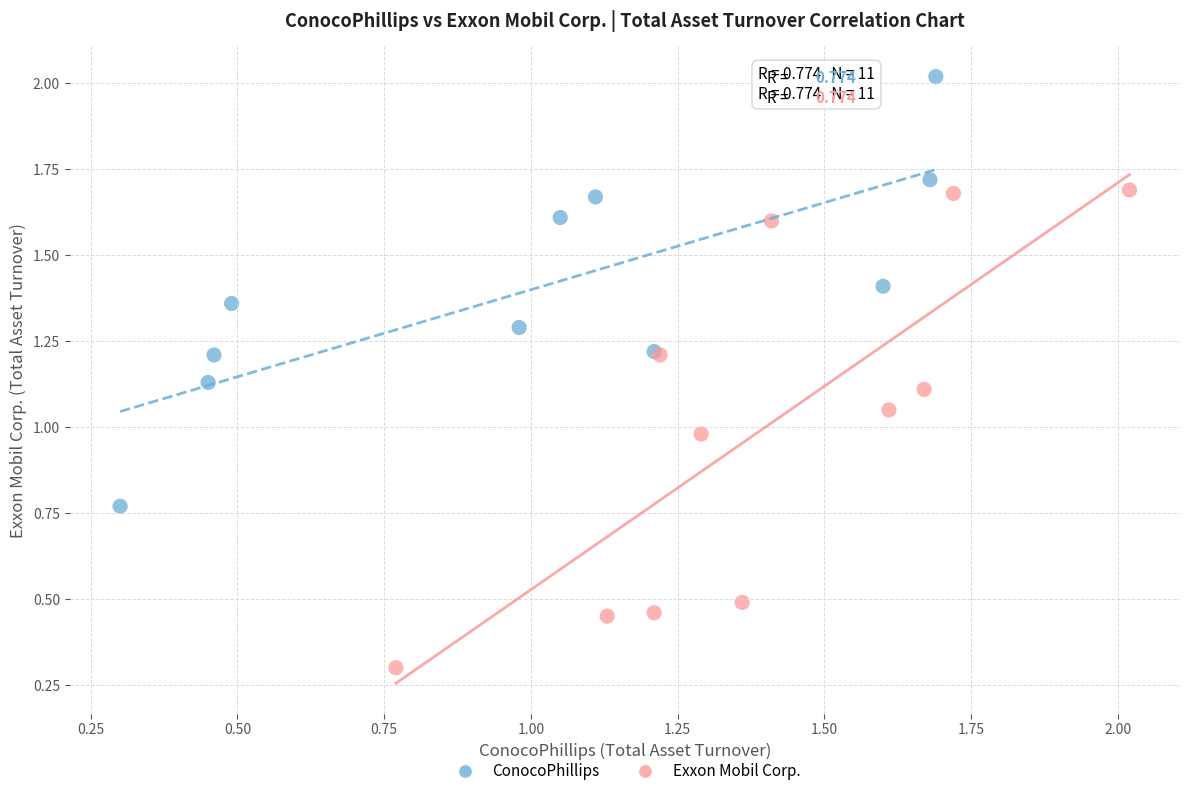

Which series contains the highest Y value?

ConocoPhillips